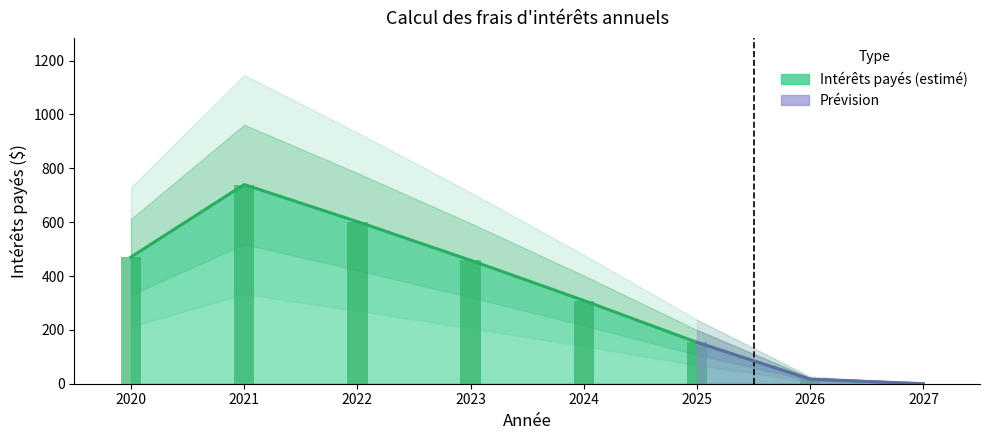

What is the value of the 3rd bar from the left?

602.0